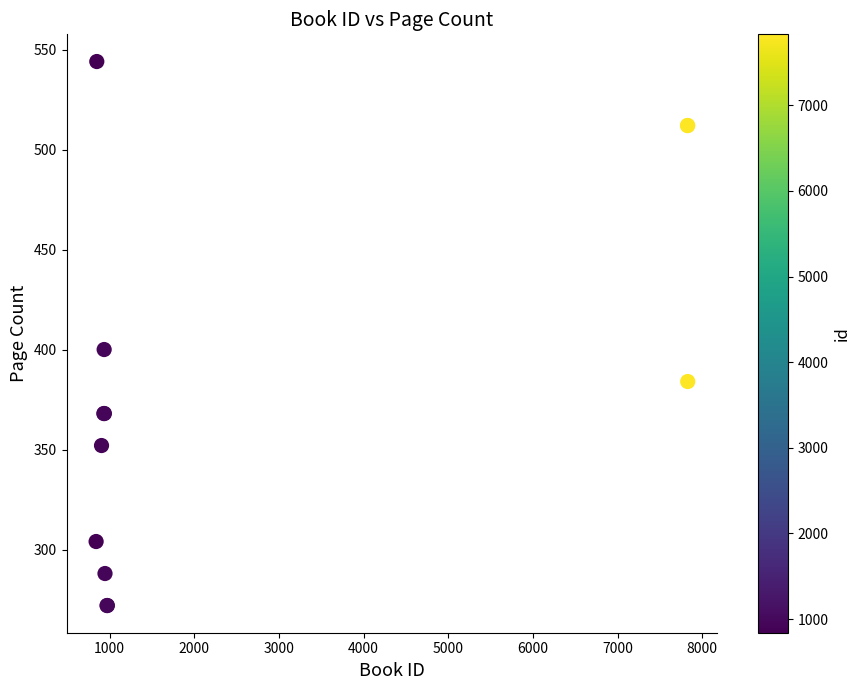

What Y value in the scatter plot is closest to 408?

400